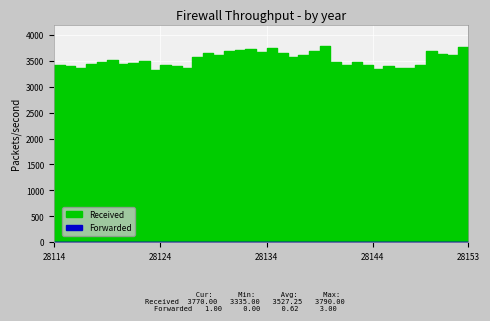

True or false: Forwarded and Received intersect in this chart.

False